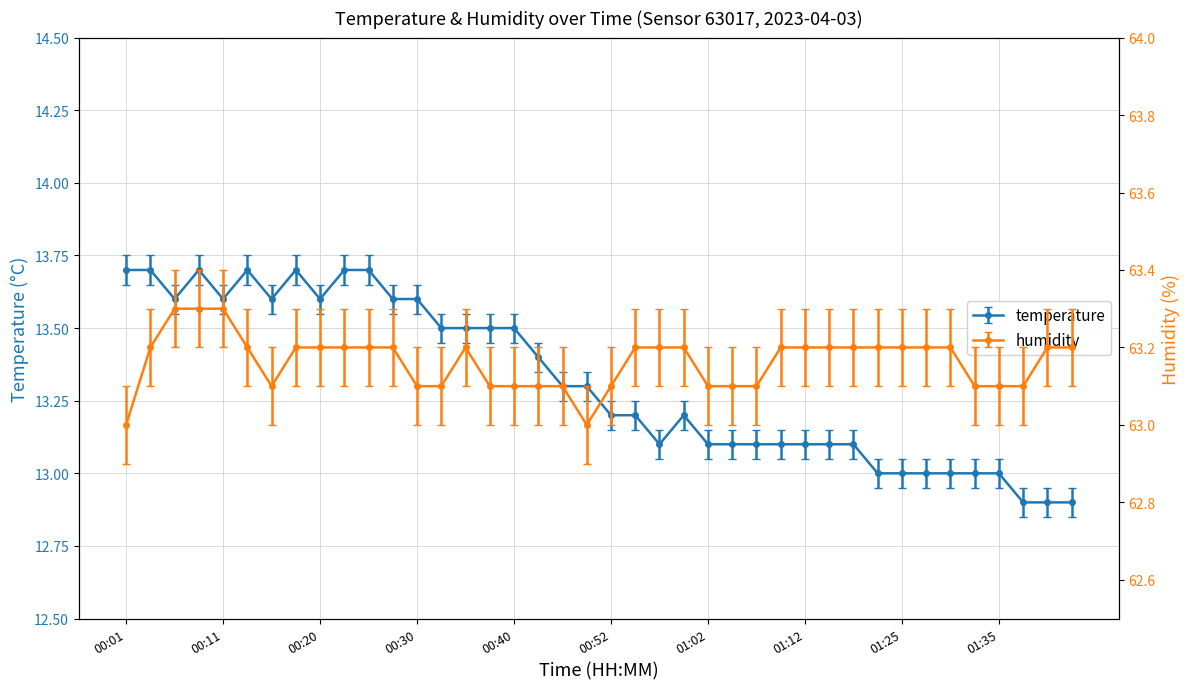

Read the temperature value at 01:32.

13.0